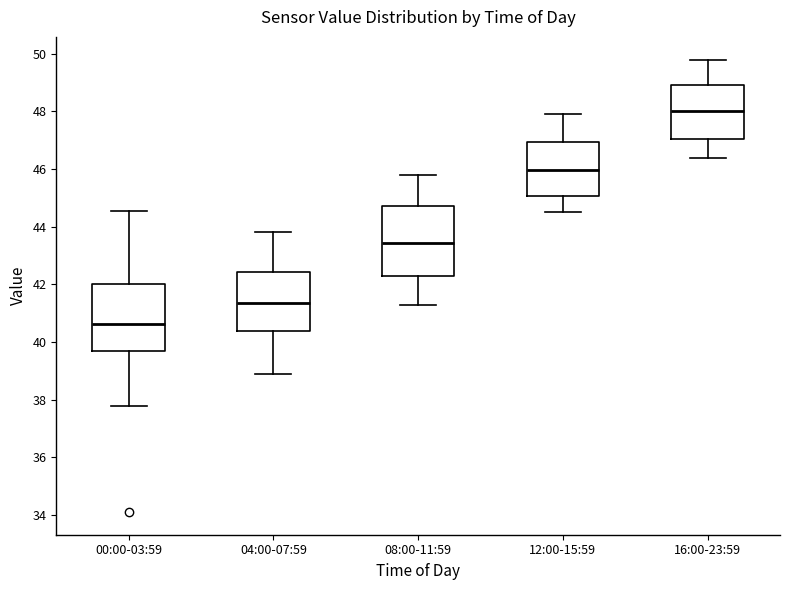

Which box has the highest median line?

16:00-23:59